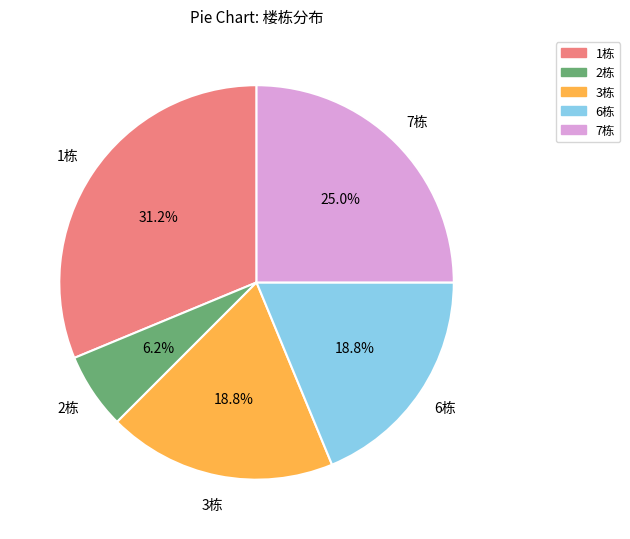

The 6栋 slice represents 30% of the pie. True or false?

False